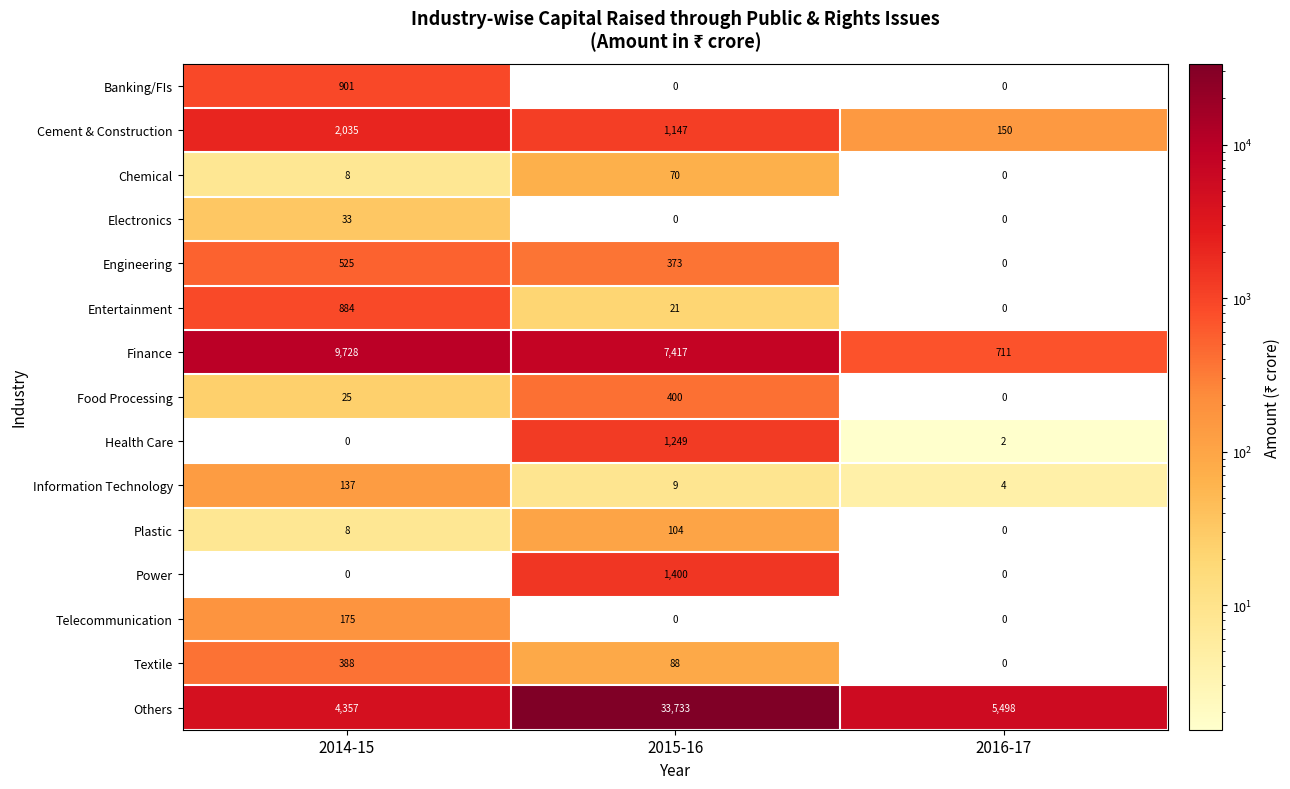

The value of Others at 2014-15 is 4357. True or false?

True